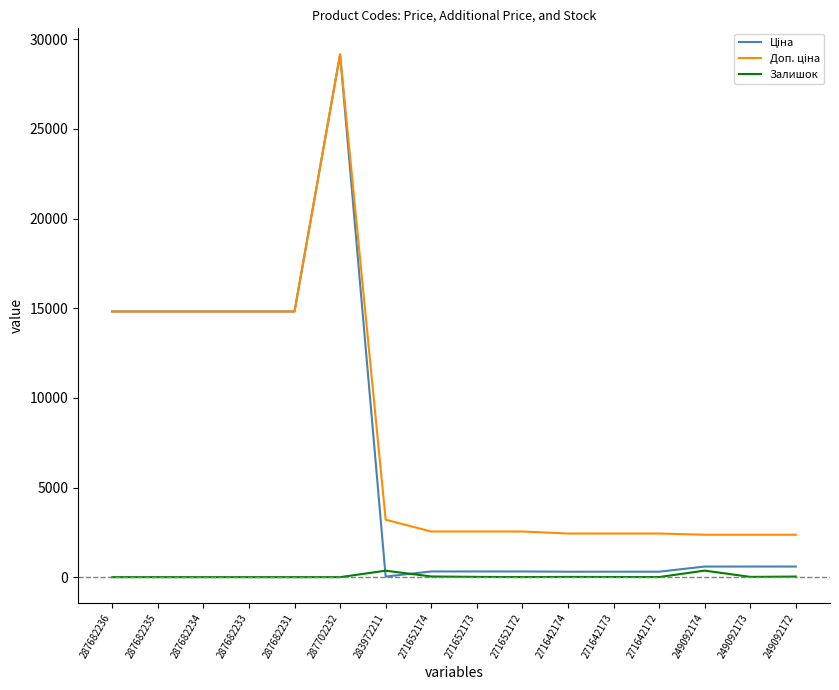

True or false: Залишок has more than 2 points higher than both neighbors.

True